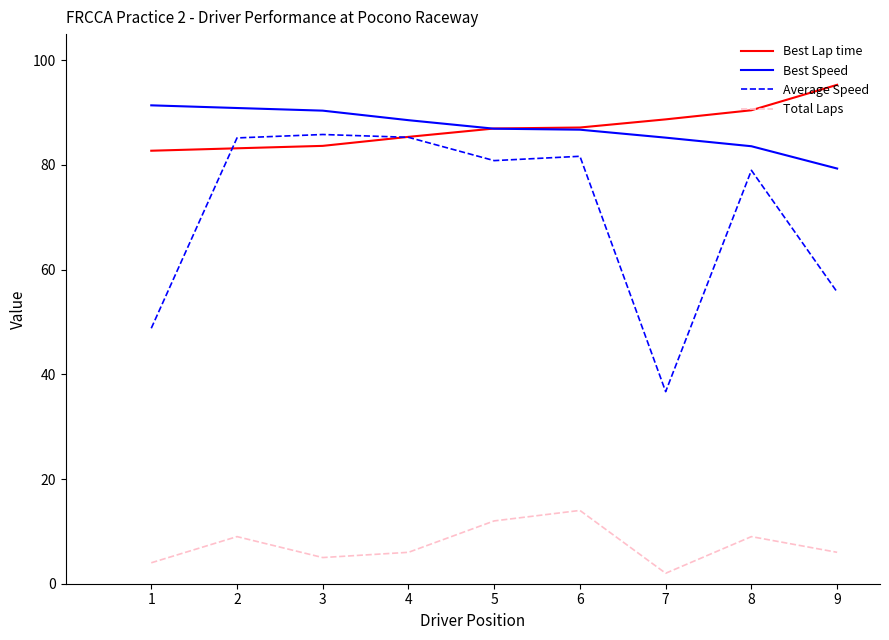

What is the total value across all series at 1?

226.9